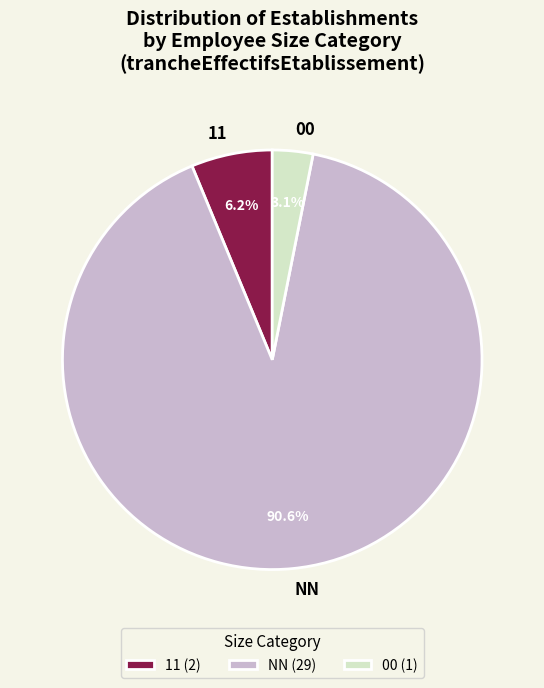

Is NN the majority of the pie?

Yes